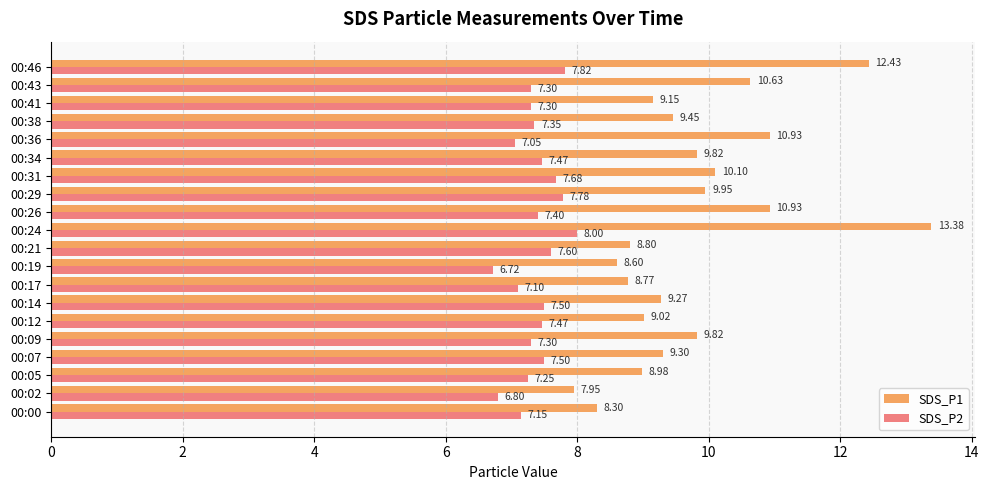

What is the sum of all SDS_P2 values?

147.5